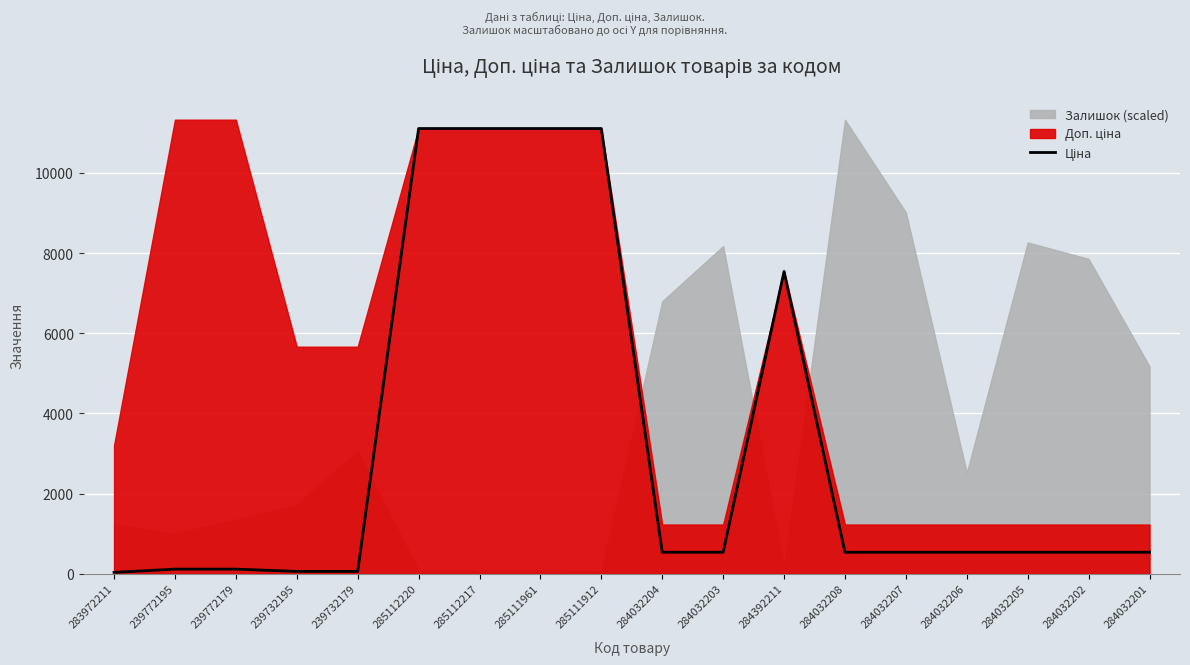

At which category does the data reach its first local peak?

284392211